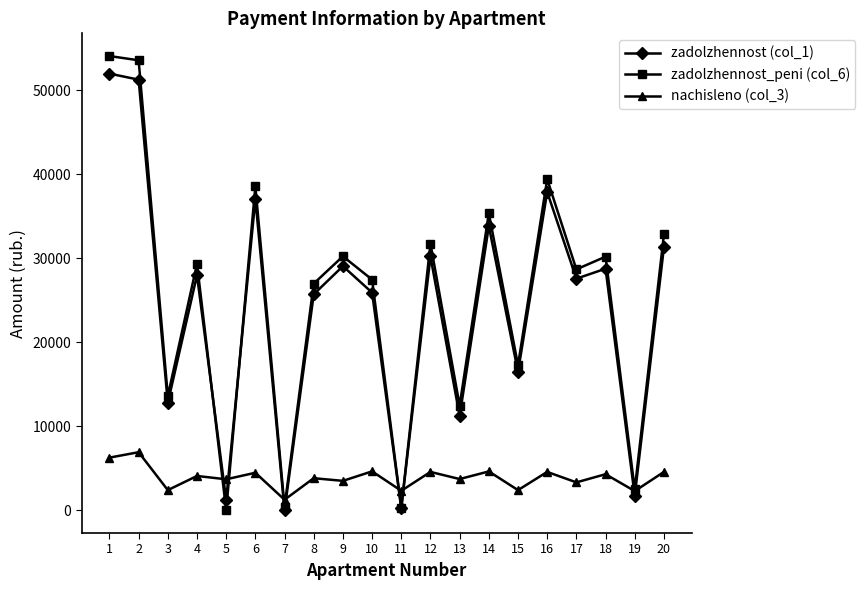

What is the value of the zadolzhennost_peni (col_6) point at the 8th from the left?

26988.0